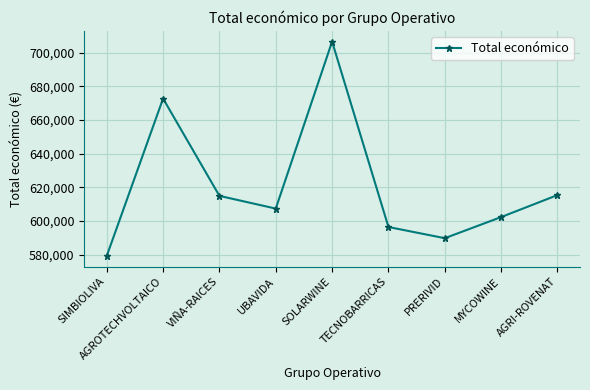

The chart shows a value of 607342.0 at UBAVIDA. True or false?

True